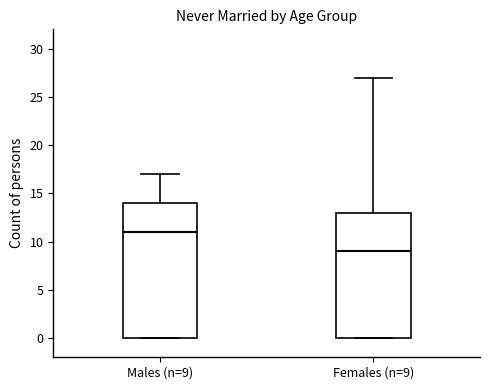

Which box's median line is the highest?

Males (n=9)